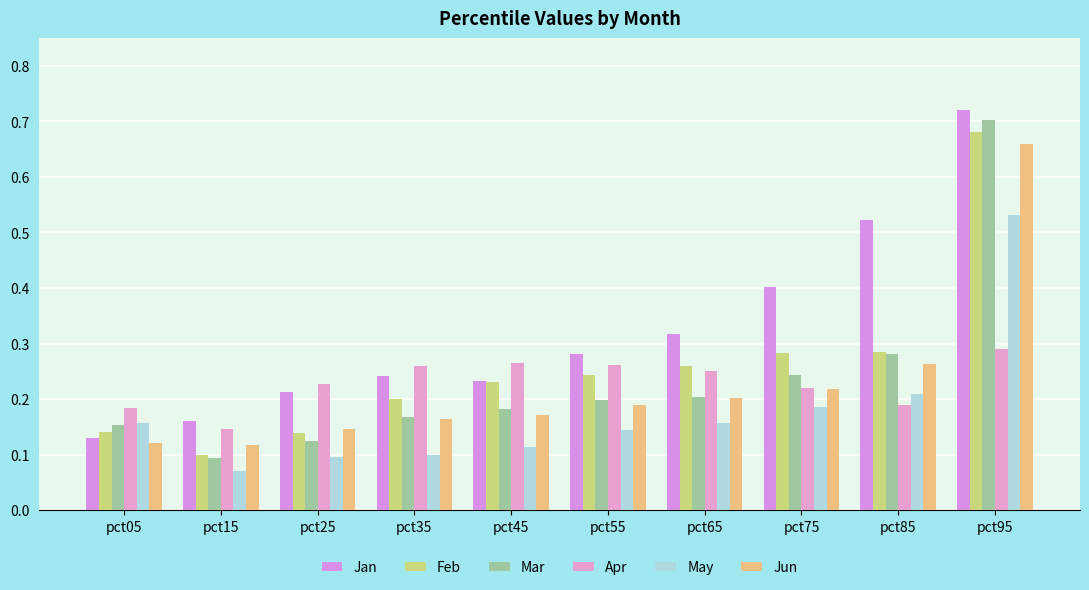

At which label does Jun reach its peak?

pct95